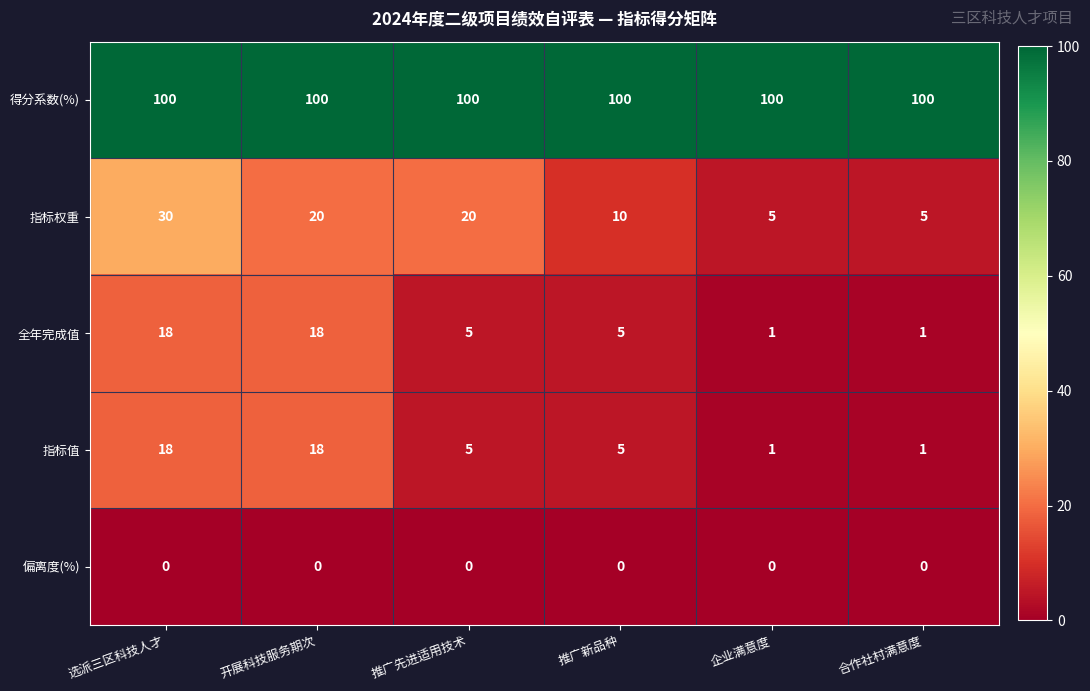

What is the maximum value shown in the chart?

100